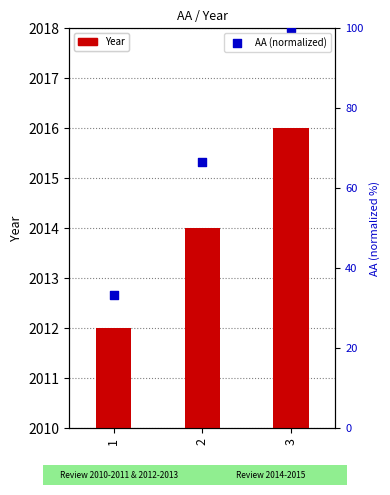

Which series reaches the maximum Y coordinate?

AA (normalized)